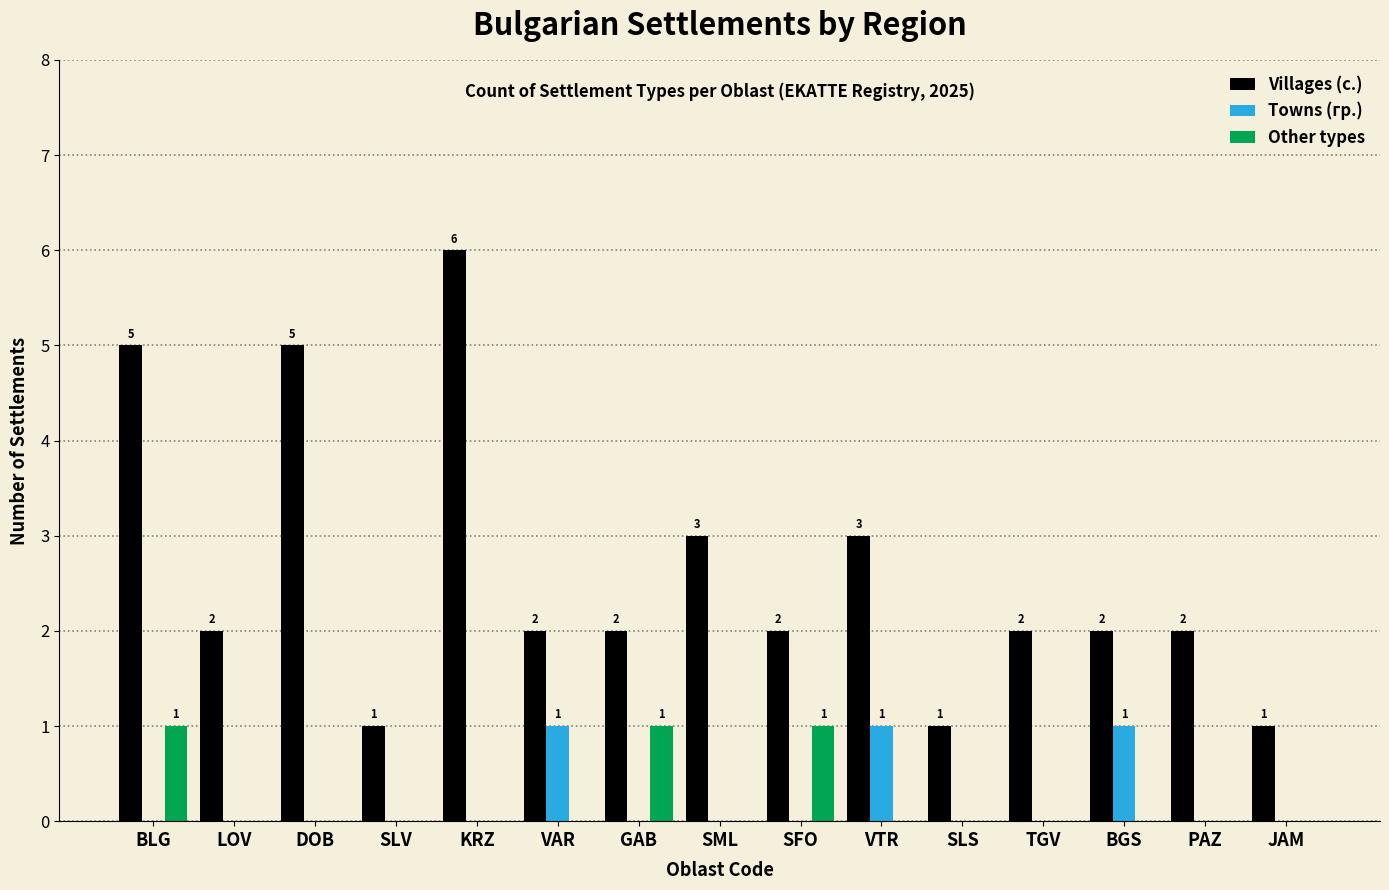

How many groups of bars are there?

15